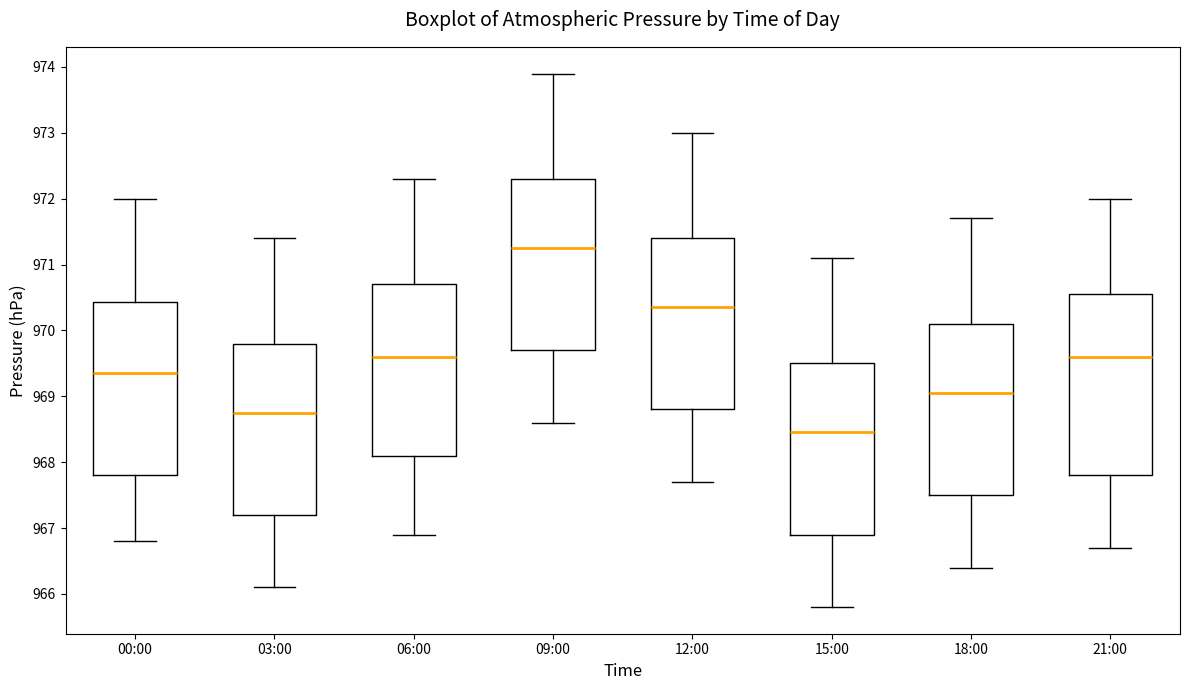

Comparing the boxes themselves (not the whiskers), which one is the tallest?

21:00